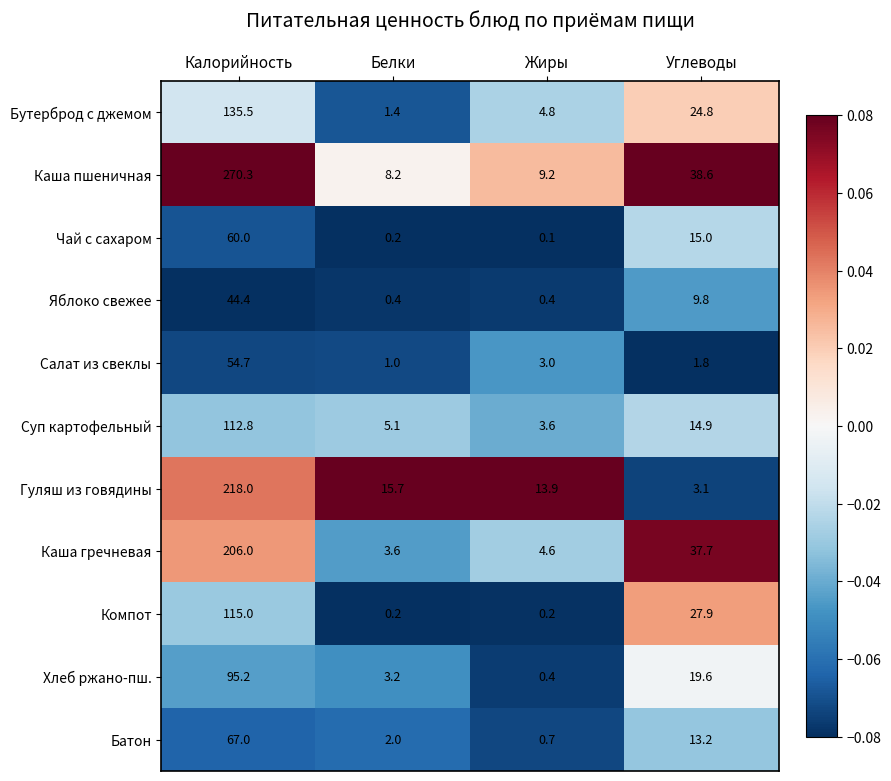

Is the value of Хлеб ржано-пш. at Жиры greater than the value of Батон at Калорийность?

No